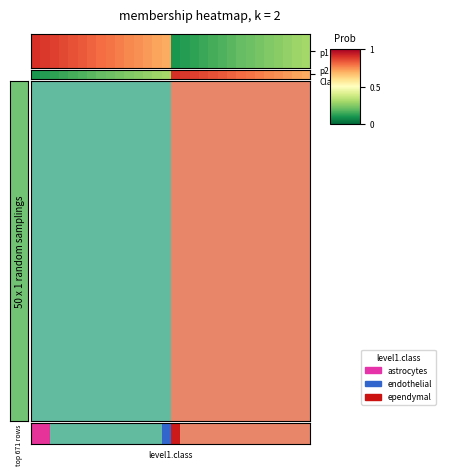

Is it true that the value at 18 is 0.2?

False